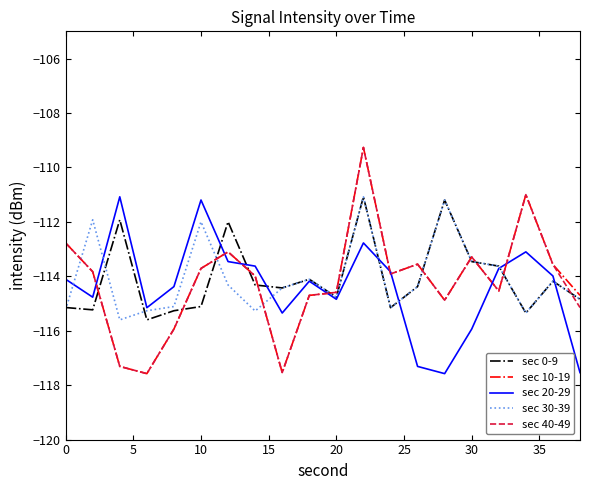

Which series ends up on top after the final intersection of sec 30-39 and sec 40-49?

sec 30-39